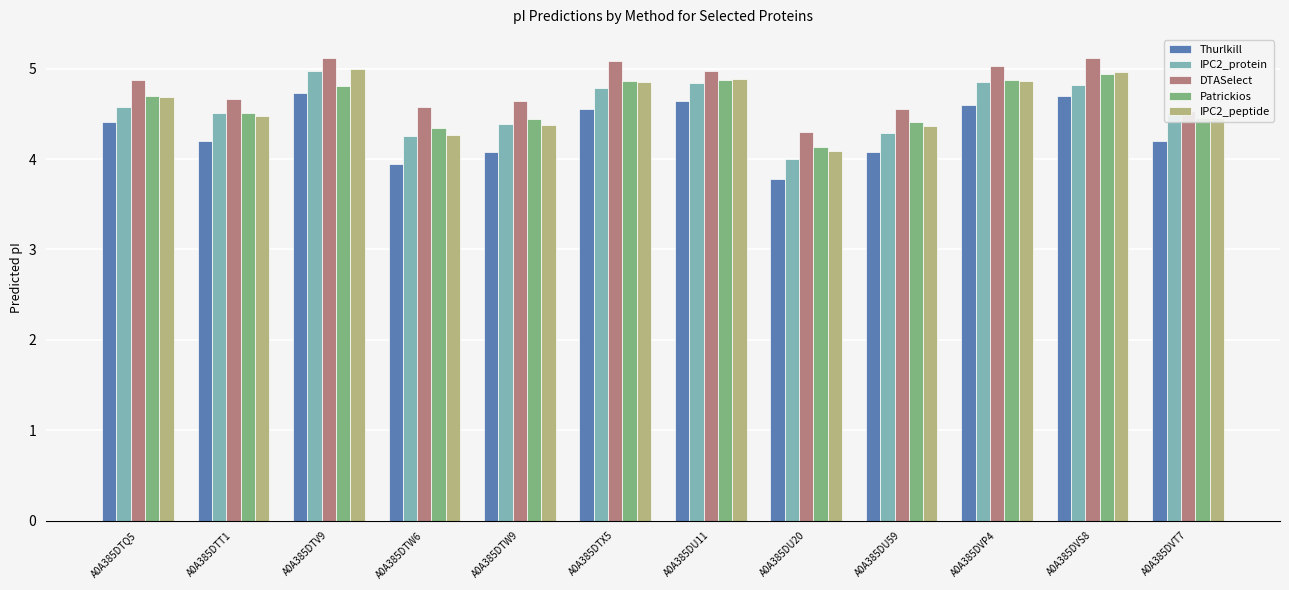

What is the greatest value displayed?

5.1